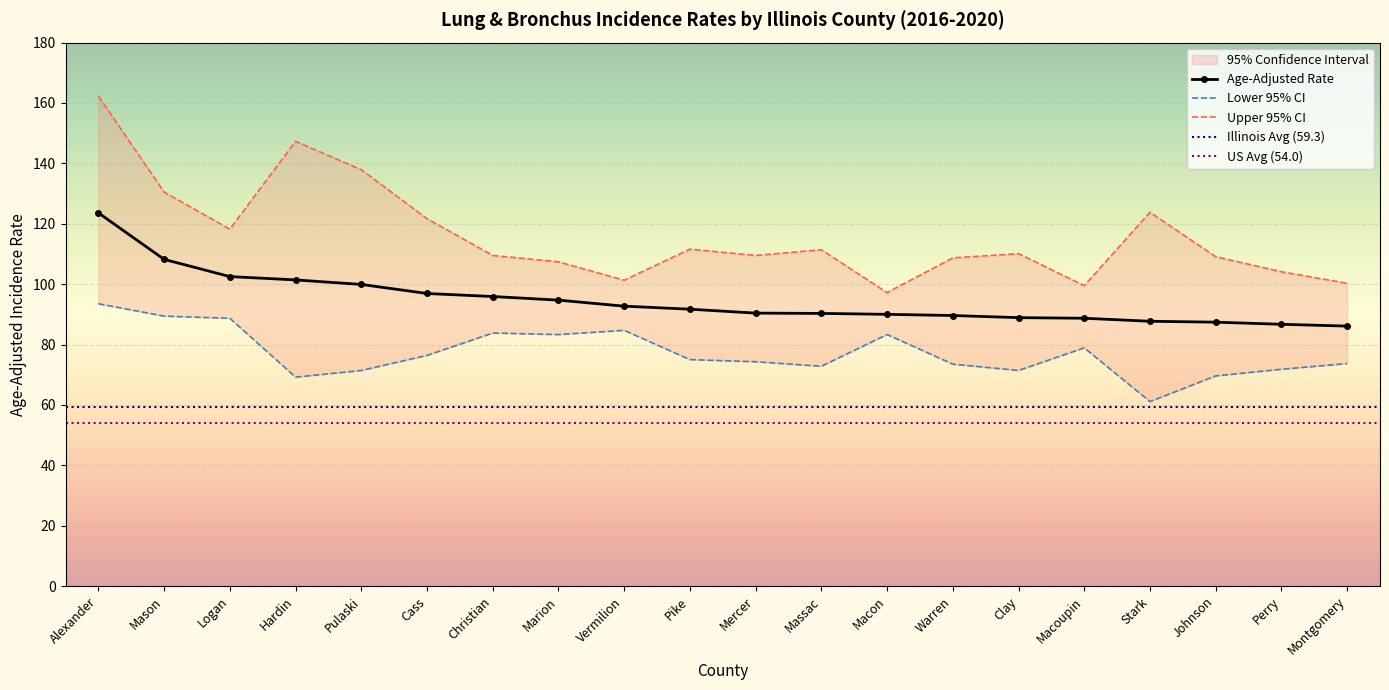

Which series has the largest range (max minus min)?

Upper 95% CI